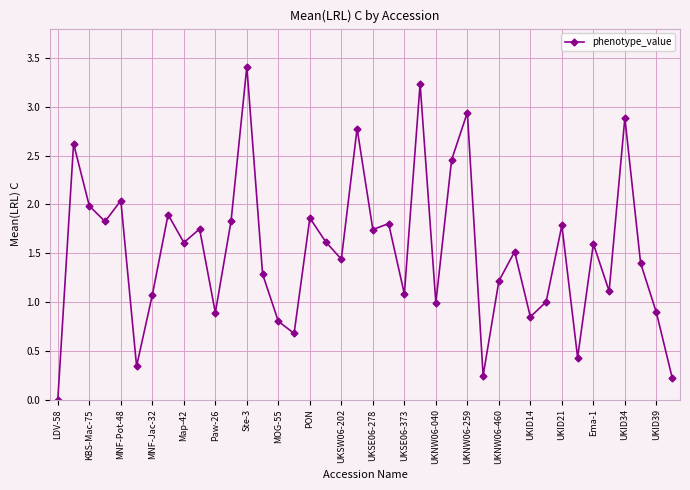

True or false: there are more than 1 points higher than both neighbors.

True